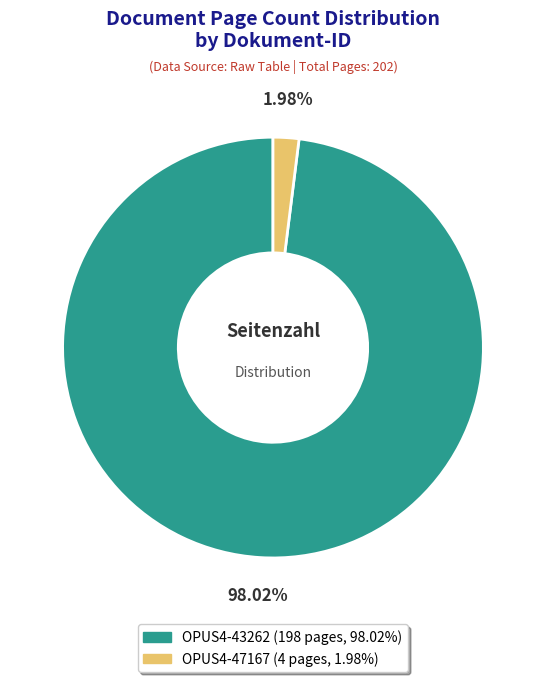

How many slices are in this pie chart?

2